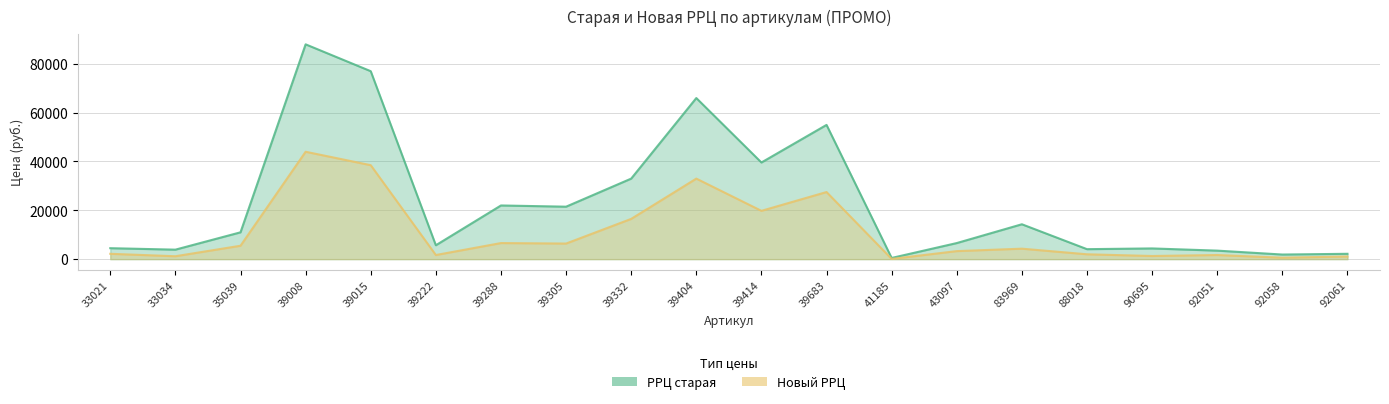

At which category does Новый РРЦ reach its first local peak?

39008